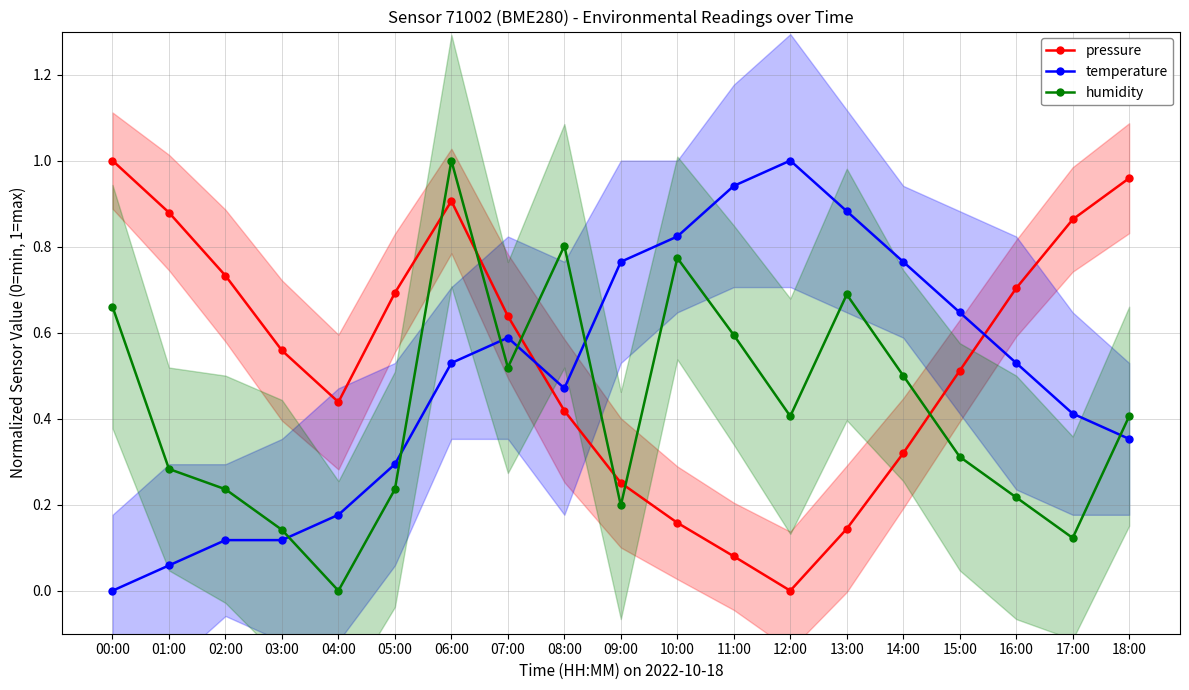

True or false: humidity has a value of 0.2 at 02:00.

True